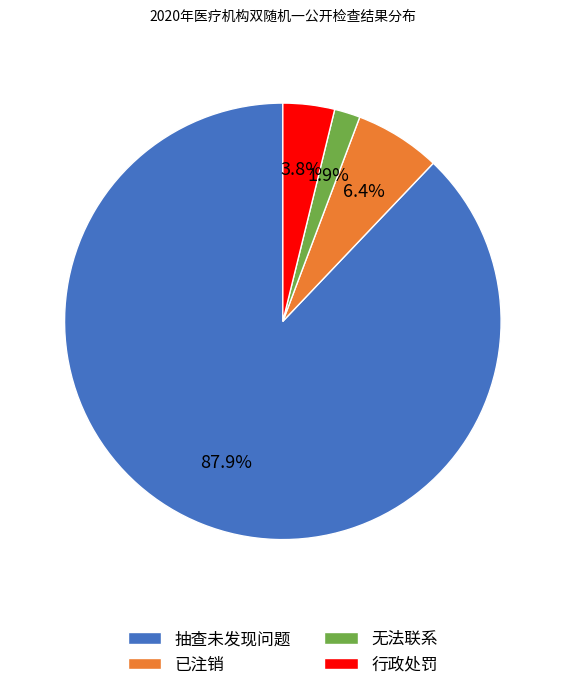

To the nearest percent, what percentage of the pie is 已注销?

6%